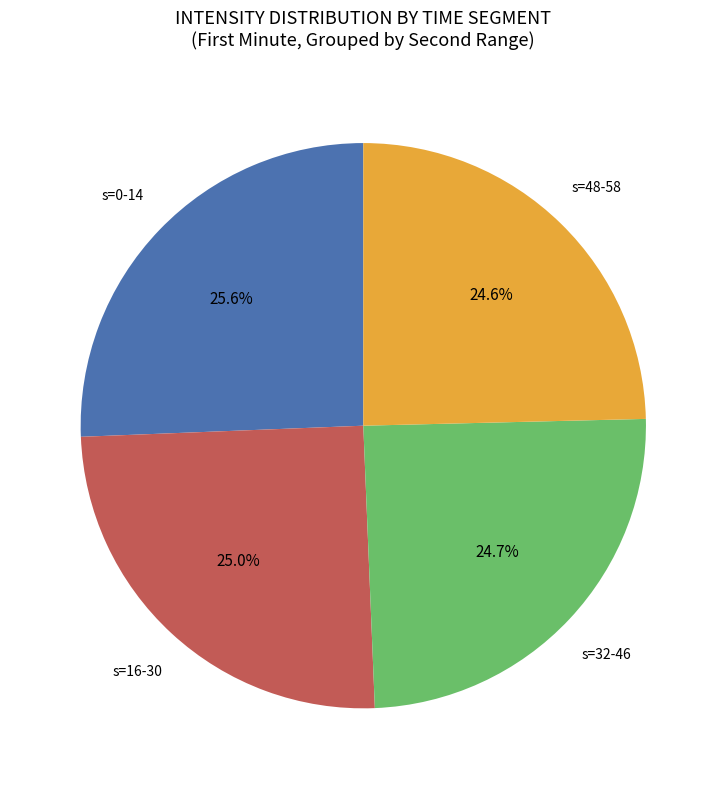

Is there any slice that represents more than half of the pie?

No